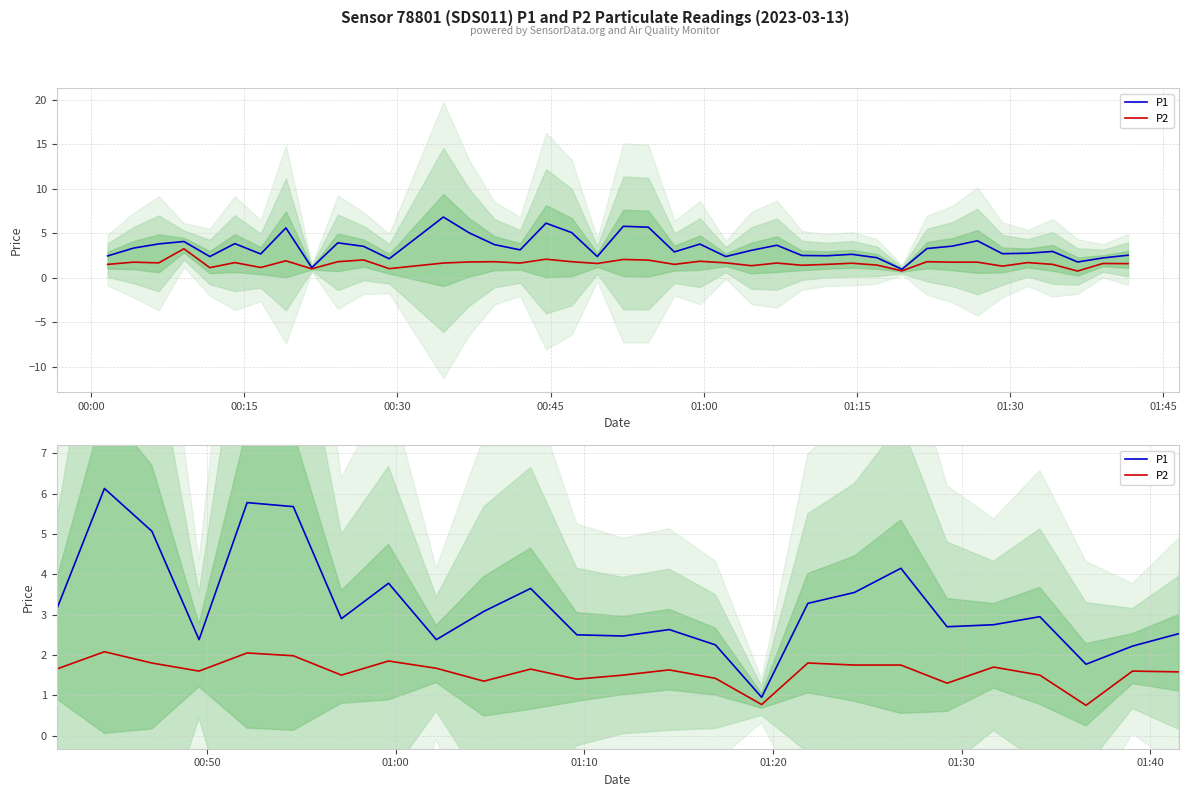

How many lines are shown in the chart?

2